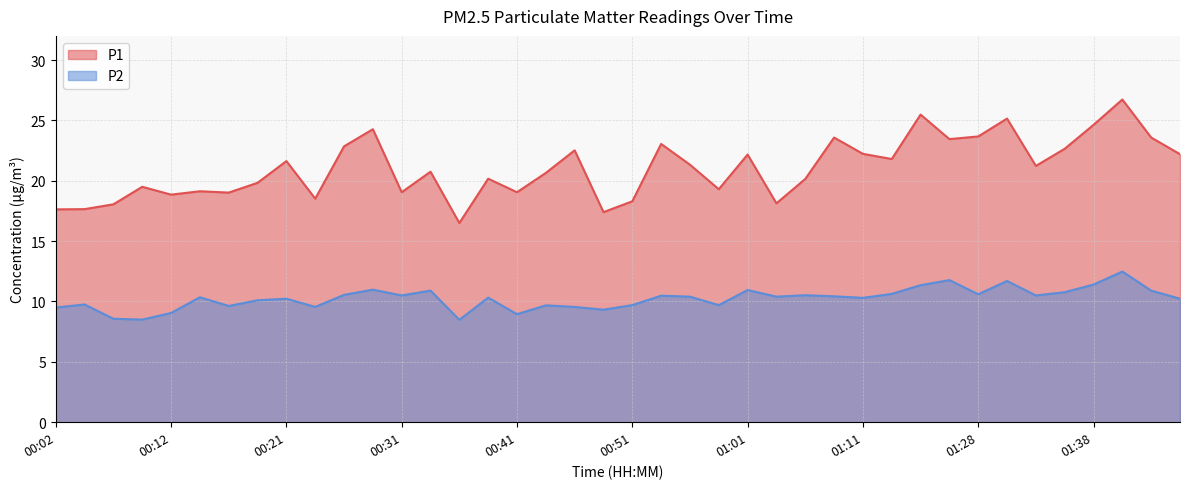

Does the chart have visible grid lines?

Yes